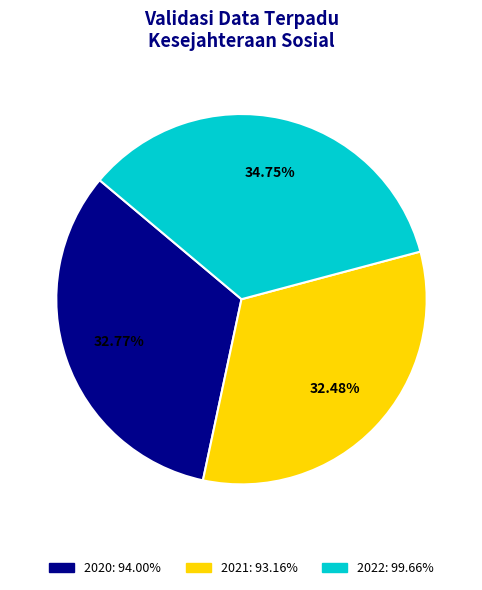

Does 2020 account for over 50% of the chart?

No